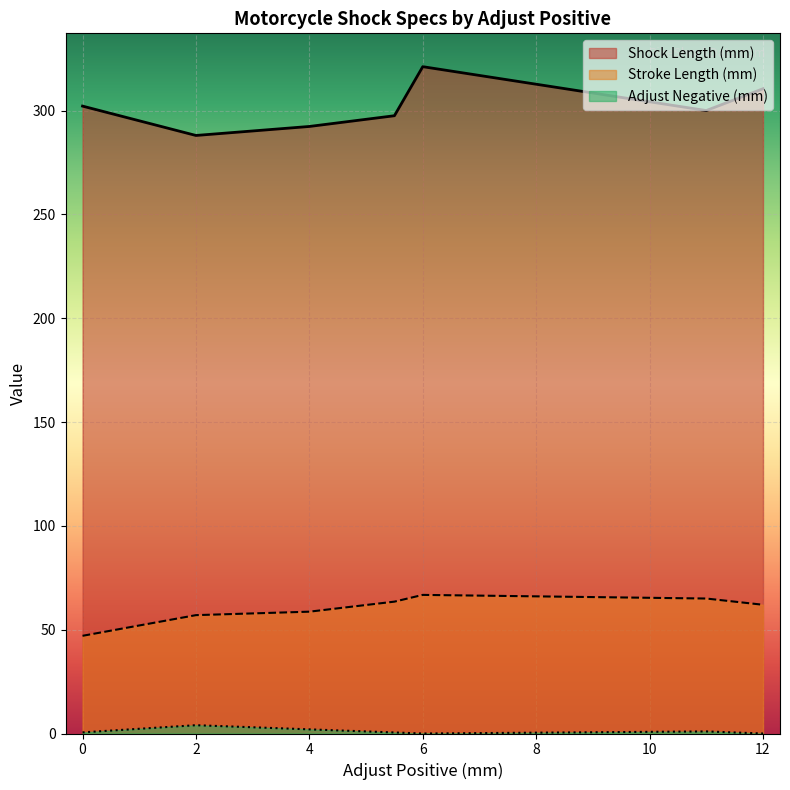

Between 6 and 12, which series saw the biggest shift?

Shock Length (mm)